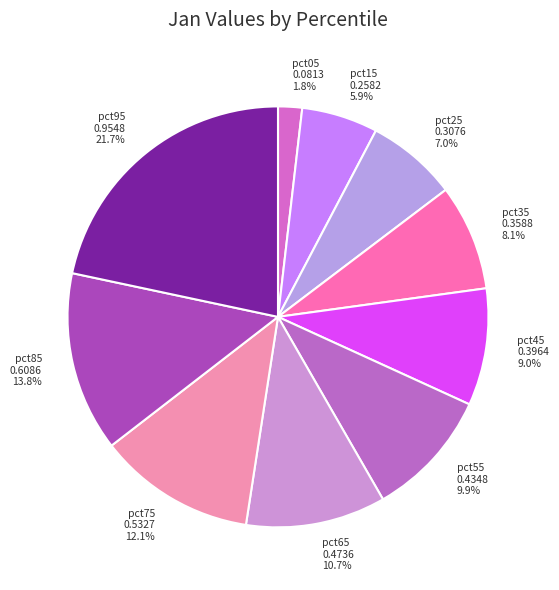

What is the smallest slice in the pie chart?

pct05